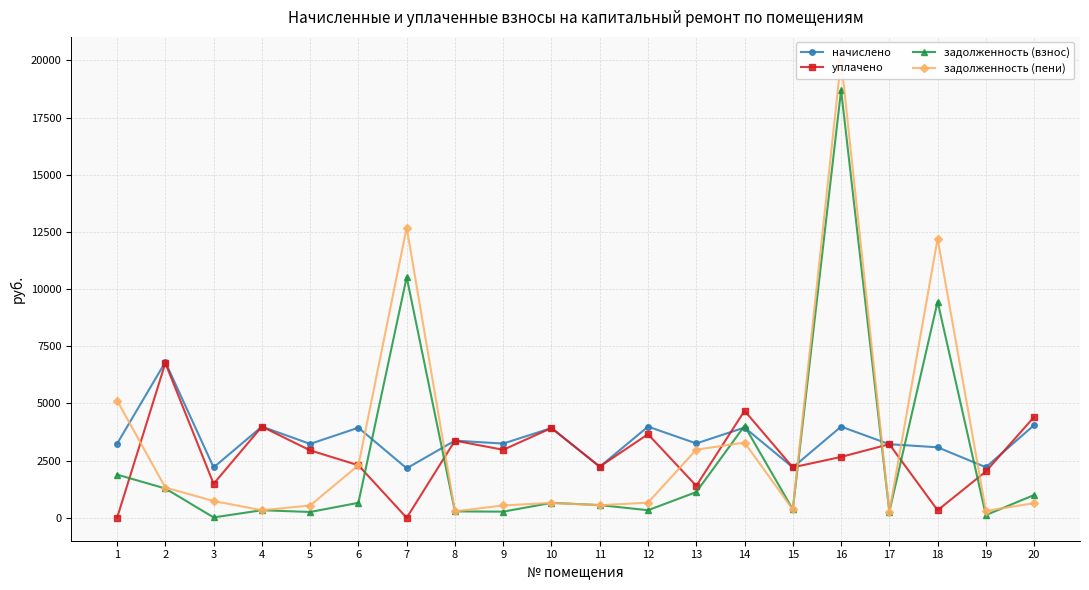

How many times do задолженность (пени) and начислено cross each other?

7